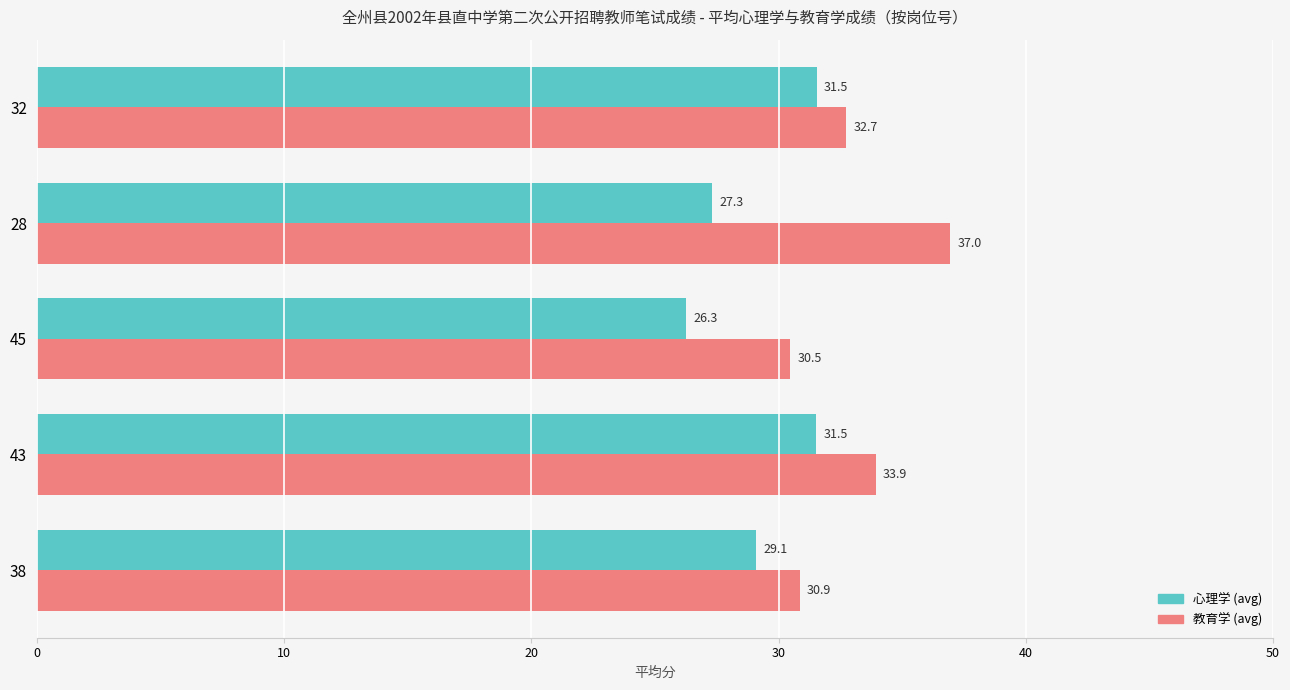

List the series in order of their peak value, lowest first.

心理学 (avg), 教育学 (avg)